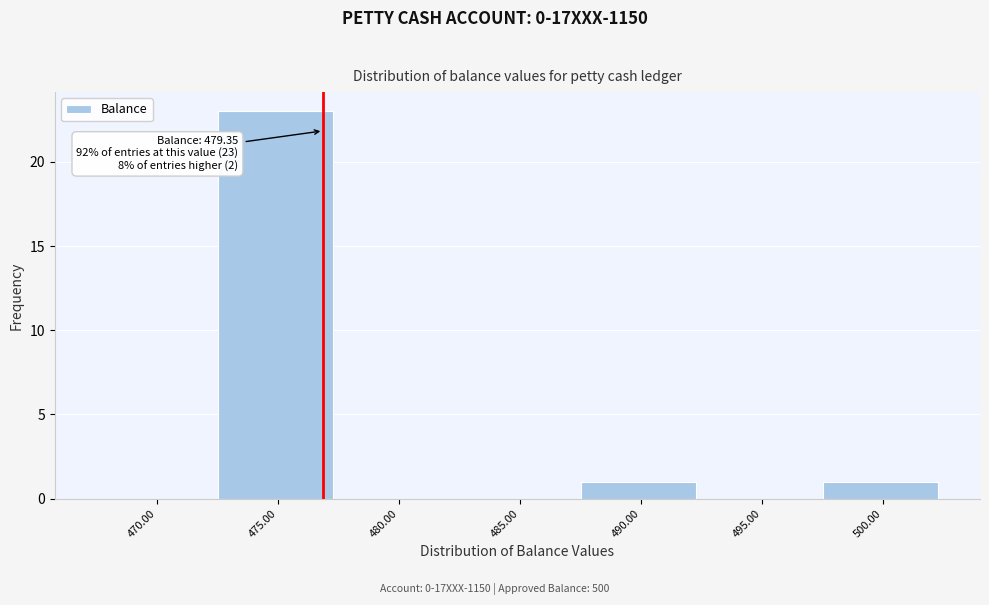

Reading left to right, extract all data points from this chart.

470.00=0	475.00=23	480.00=0	485.00=0	490.00=1	495.00=0	500.00=1